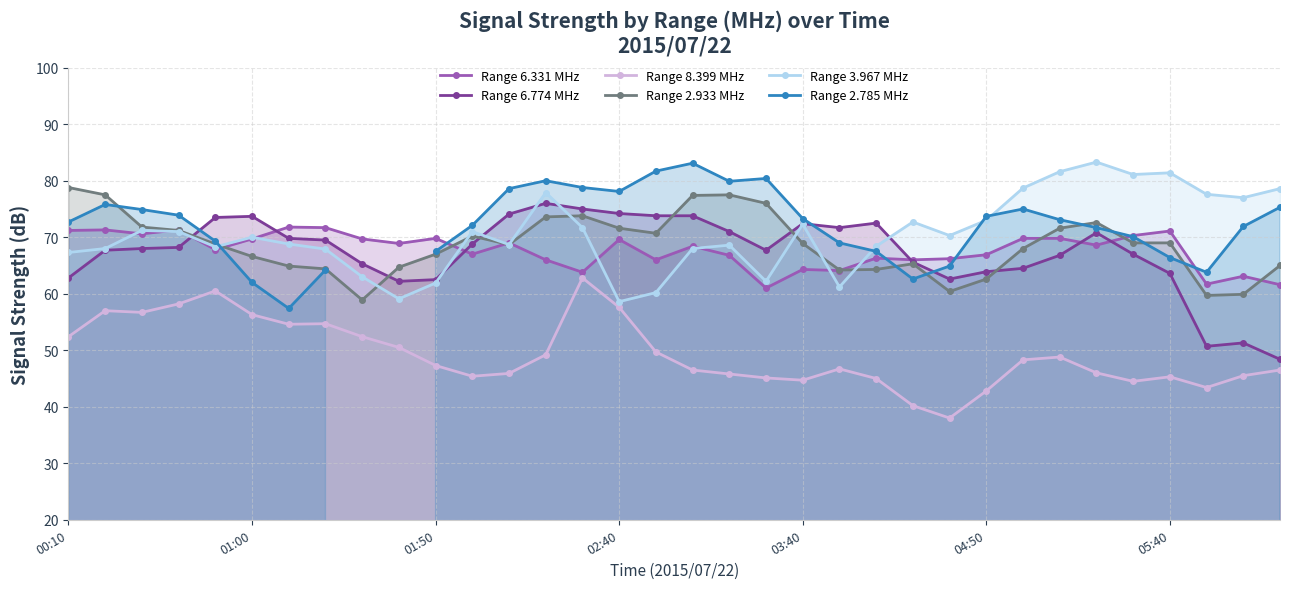

What is the minimum value for Range 2.933 MHz?

58.9